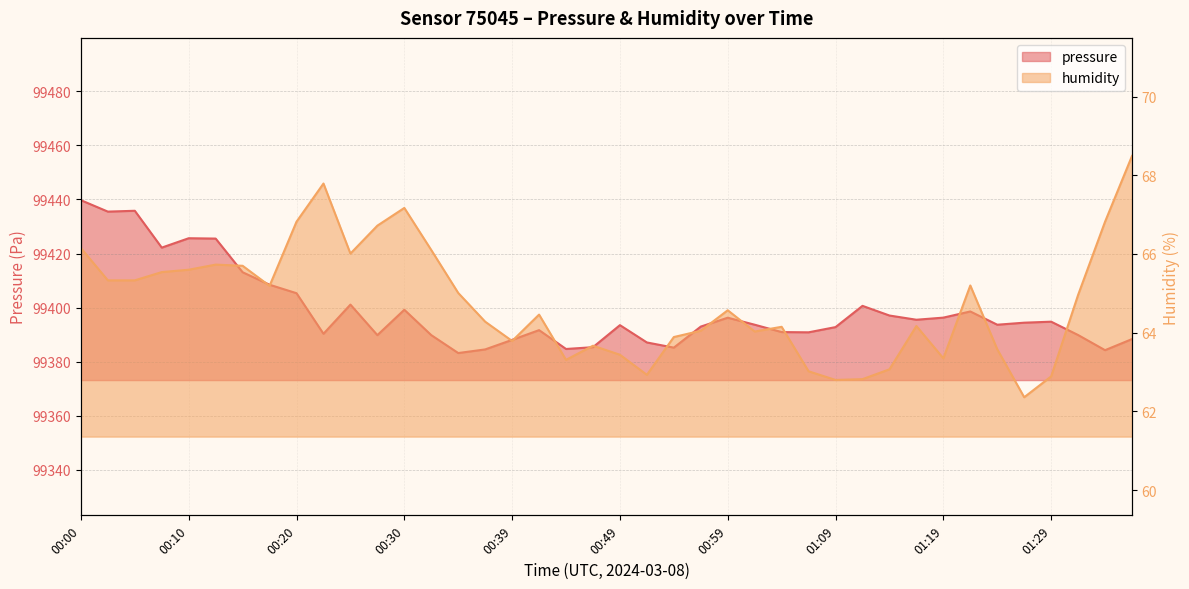

List the series in order of their overall mean, lowest first.

humidity, pressure